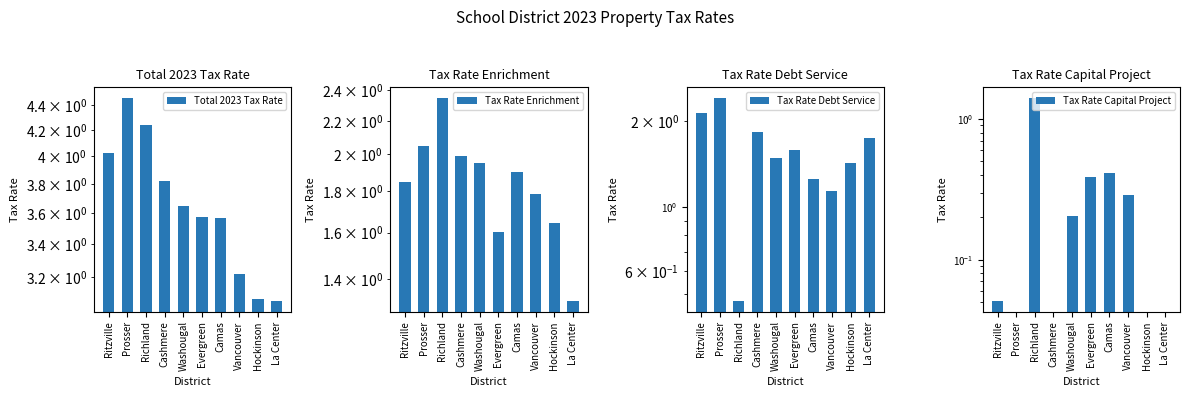

Which series has the widest spread of values?

Tax Rate Debt Service